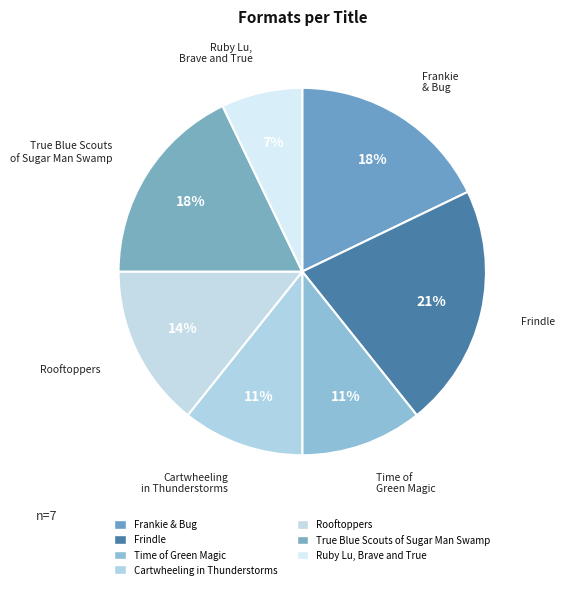

Do True Blue Scouts of Sugar Man Swamp and Rooftoppers together represent more than half of the pie?

No